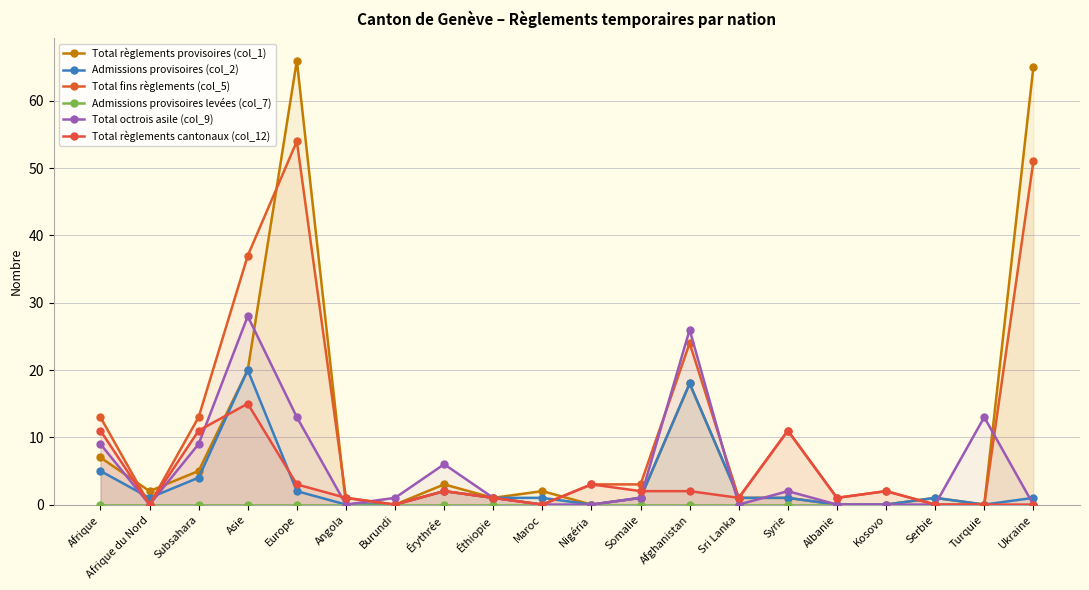

Which label corresponds to the smallest value in the chart?

Angola